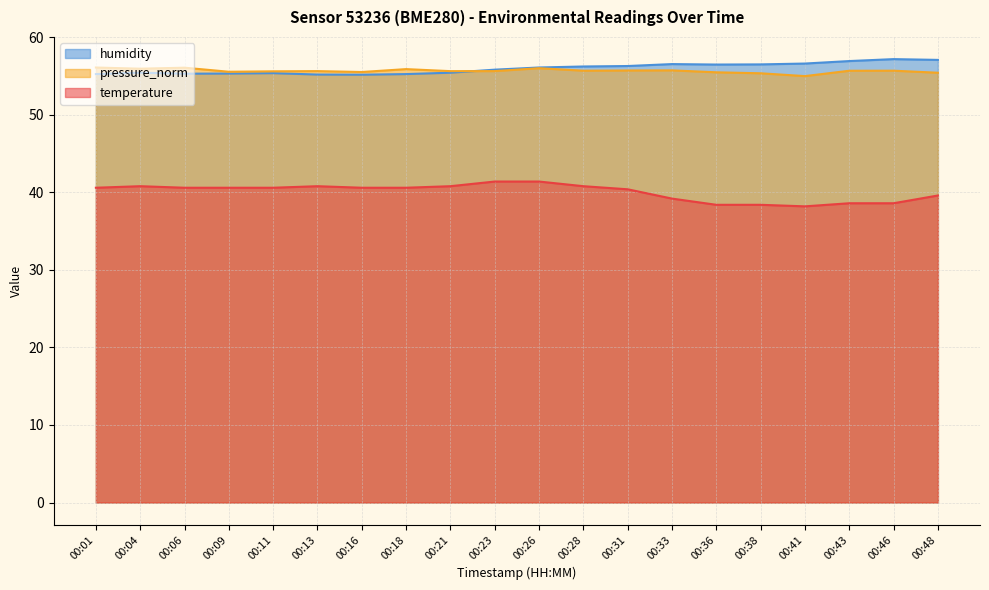

List the series in order of their peak value, lowest first.

temperature, pressure_norm, humidity